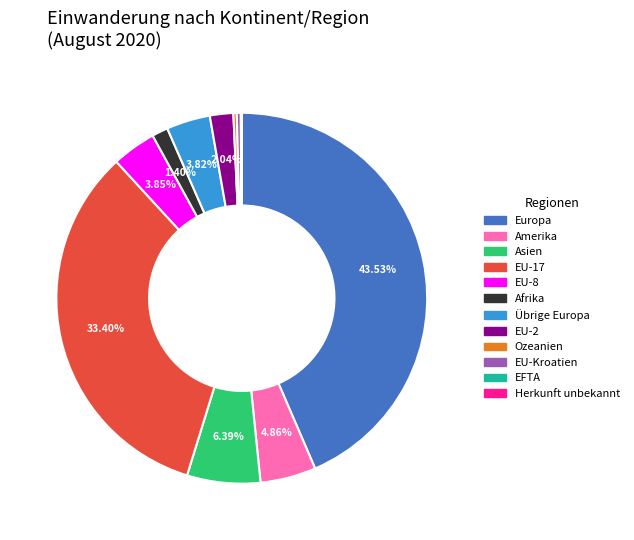

True or false: EU-2 accounts for 14% of the total.

False